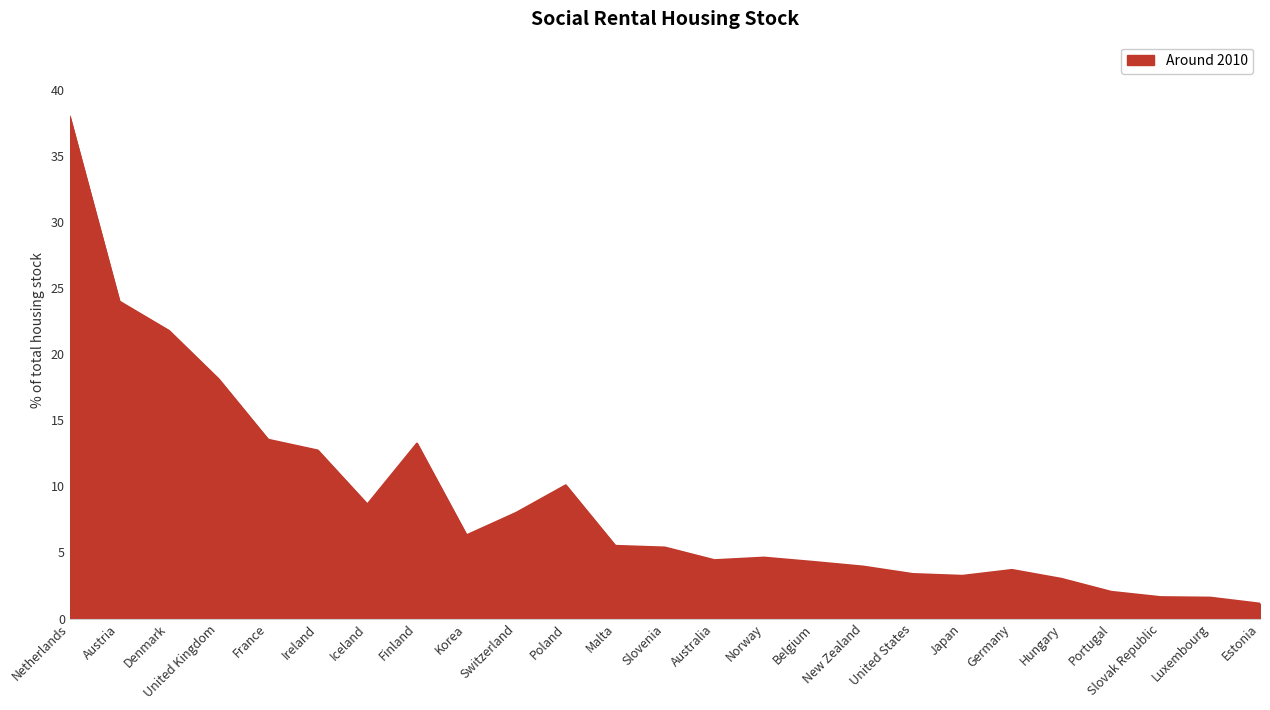

What is the difference between the maximum and minimum values?

36.9